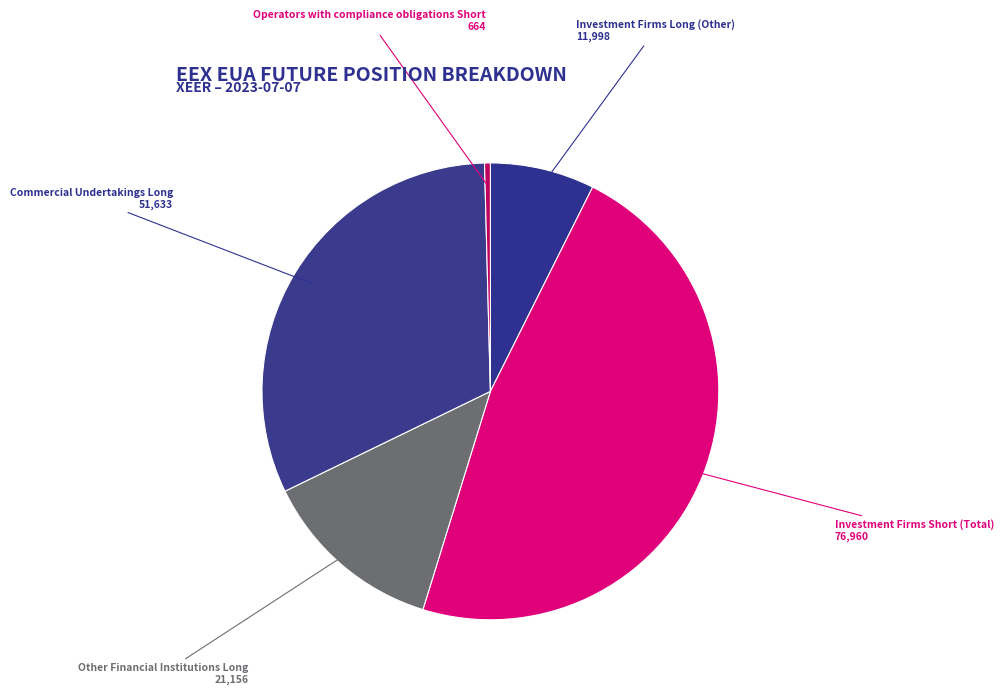

Is it true that Investment Firms Short (Total) is 47% of the pie?

True